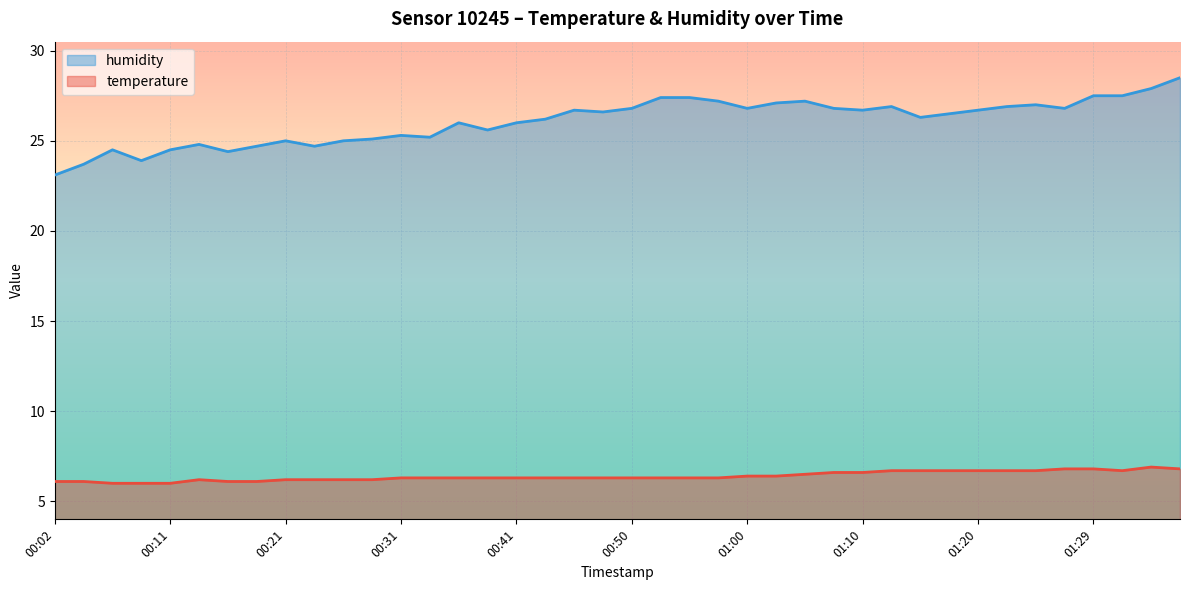

What is the difference between the maximum and minimum values in the humidity series?

5.4